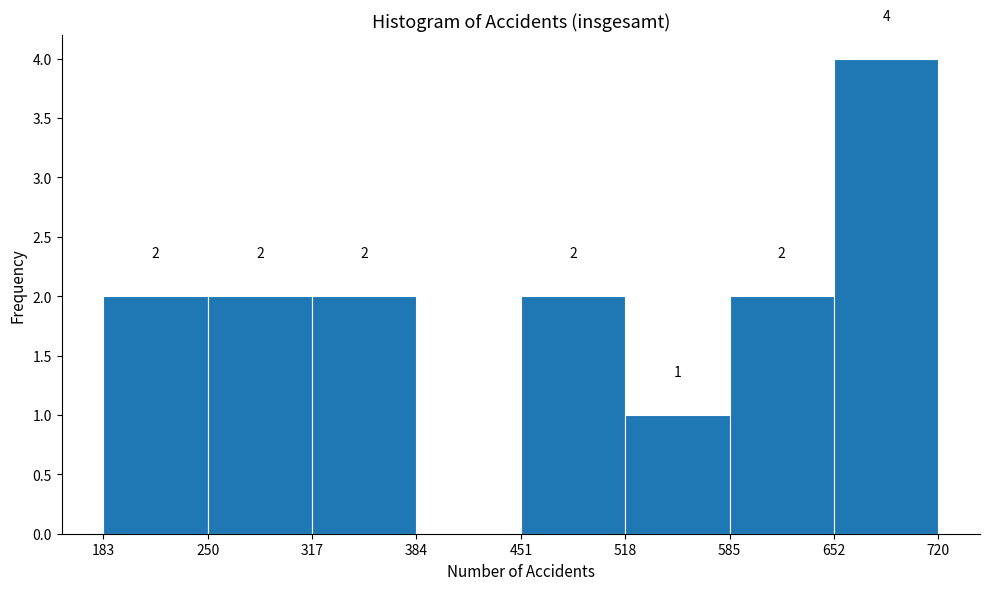

Over which range of the x-axis is the bar tallest?

652 to 720